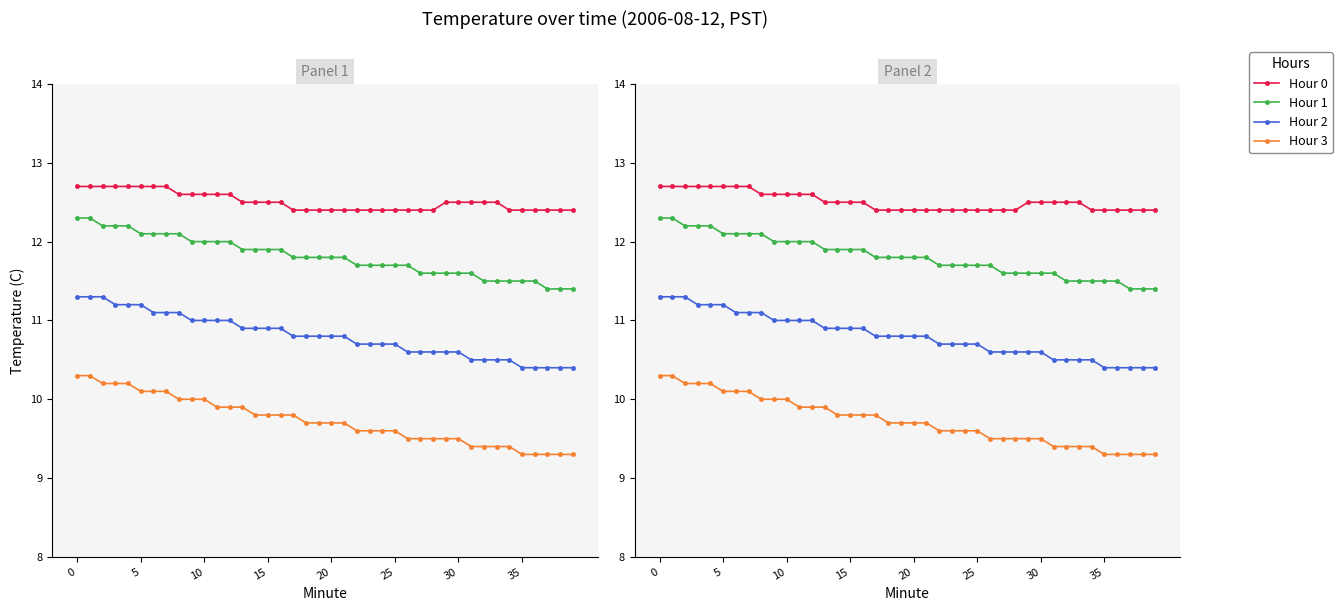

Rank the series at 24 from lowest to highest value.

Hour 3, Hour 2, Hour 1, Hour 0